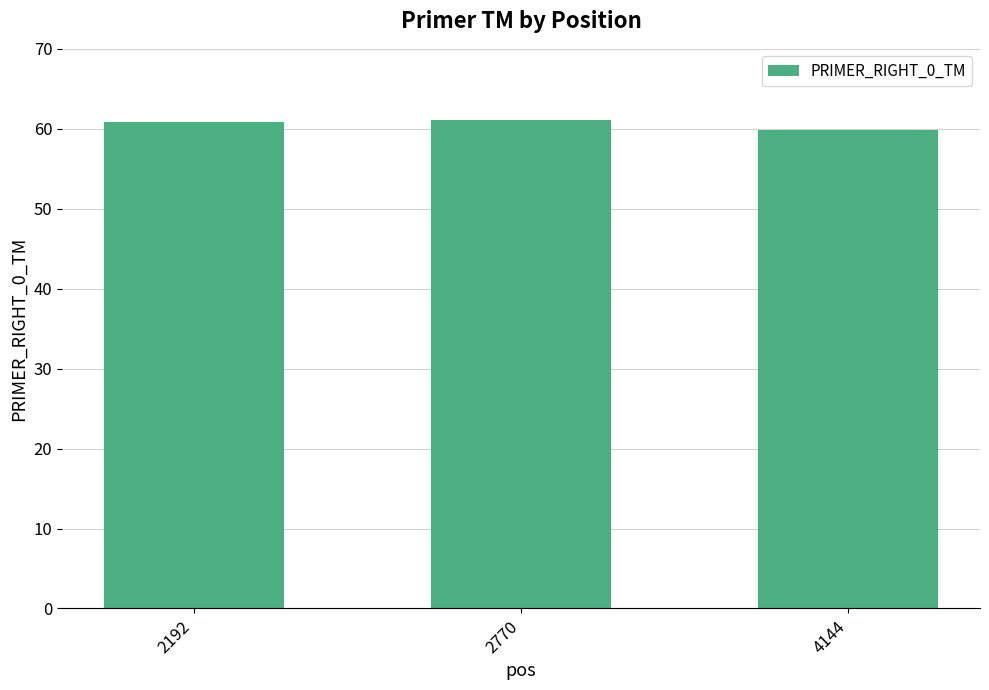

Approximately how many times larger is the value at 4144 compared to 2770?

1.0